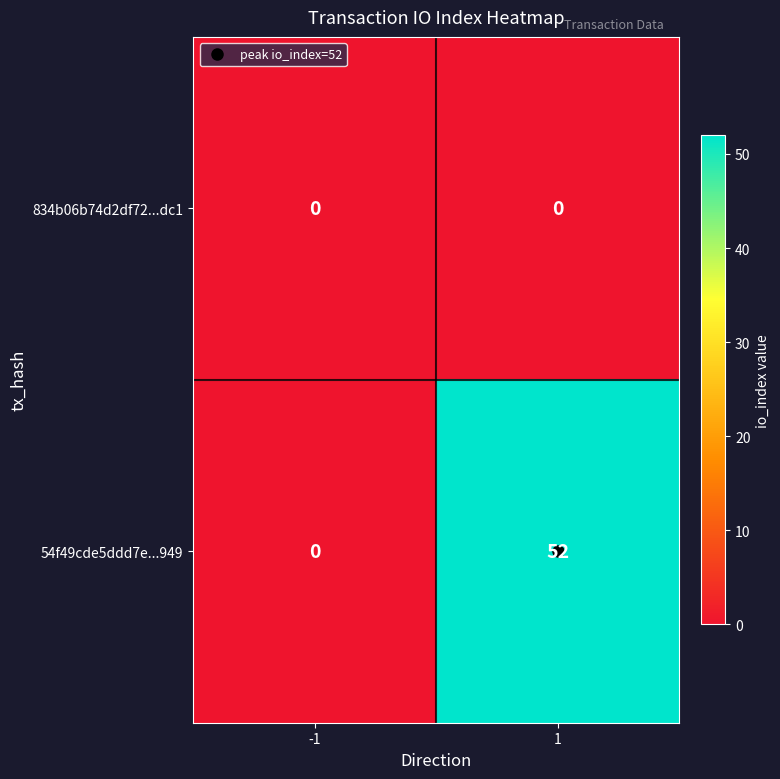

At 1, list the series in order from smallest to largest.

834b06b74d2df72...dc1, 54f49cde5ddd7e...949